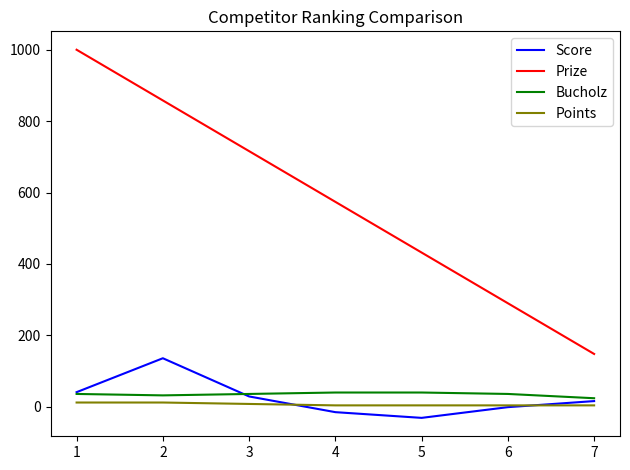

How many values in the Points series exceed 4?

3